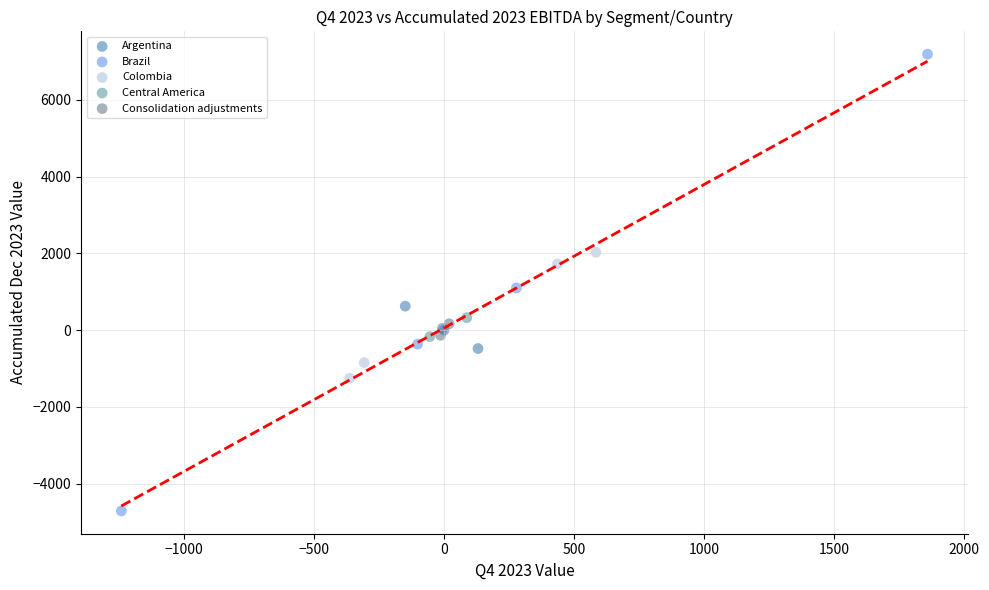

Which series has the widest spread of Y values?

Brazil